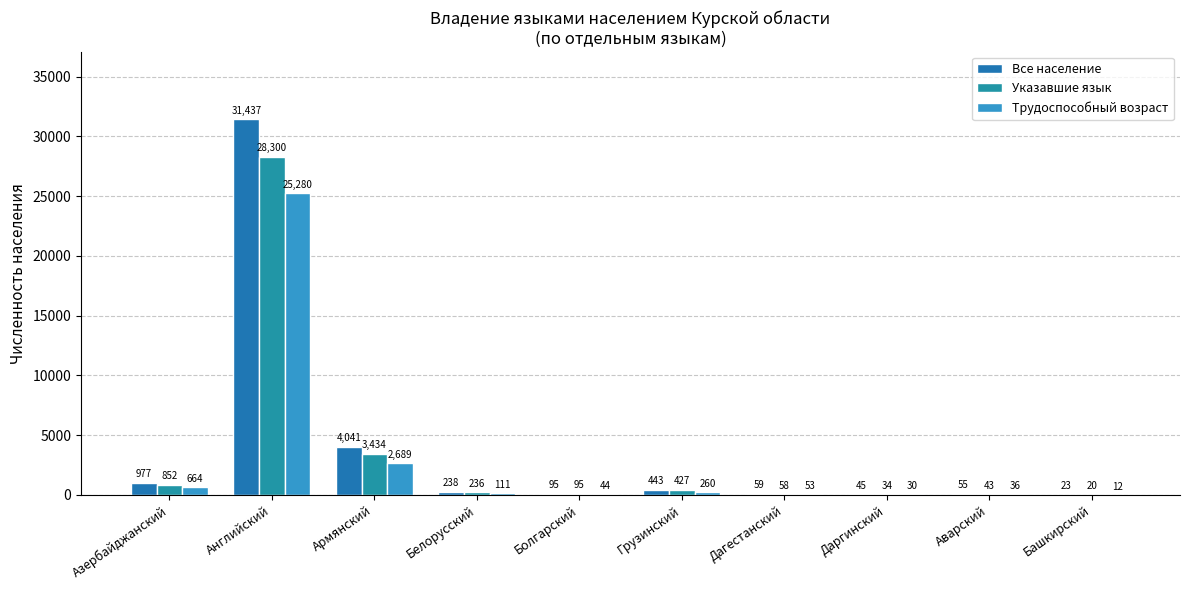

How many categories are shown in the chart?

10